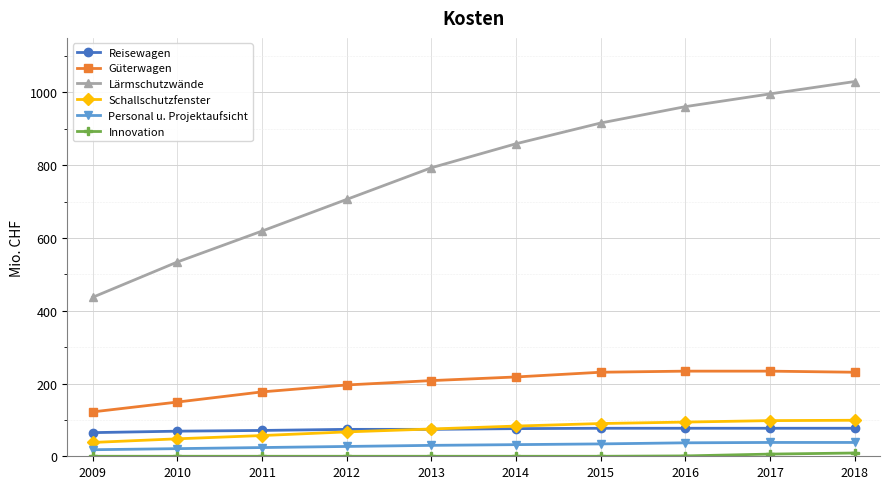

Is it true that Personal u. Projektaufsicht equals 24 at 2011?

True